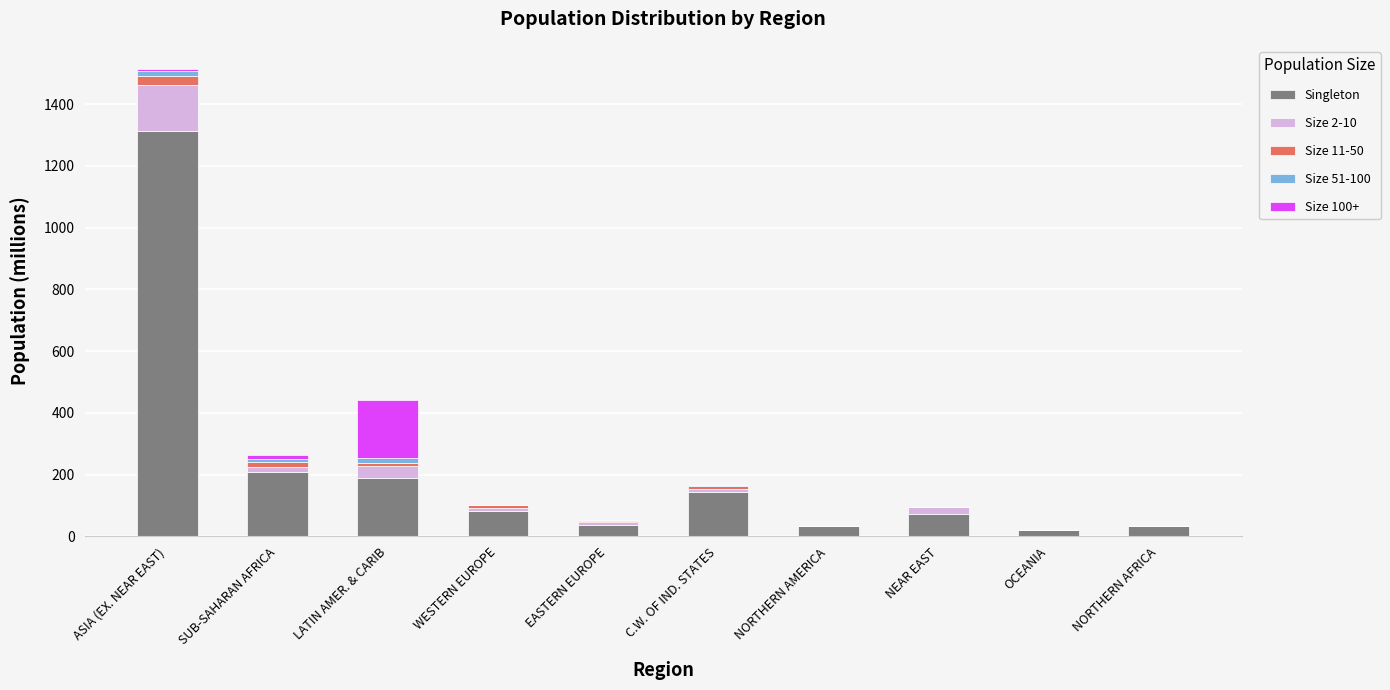

The Singleton series shows 144.0 at C.W. OF IND. STATES. True or false?

True